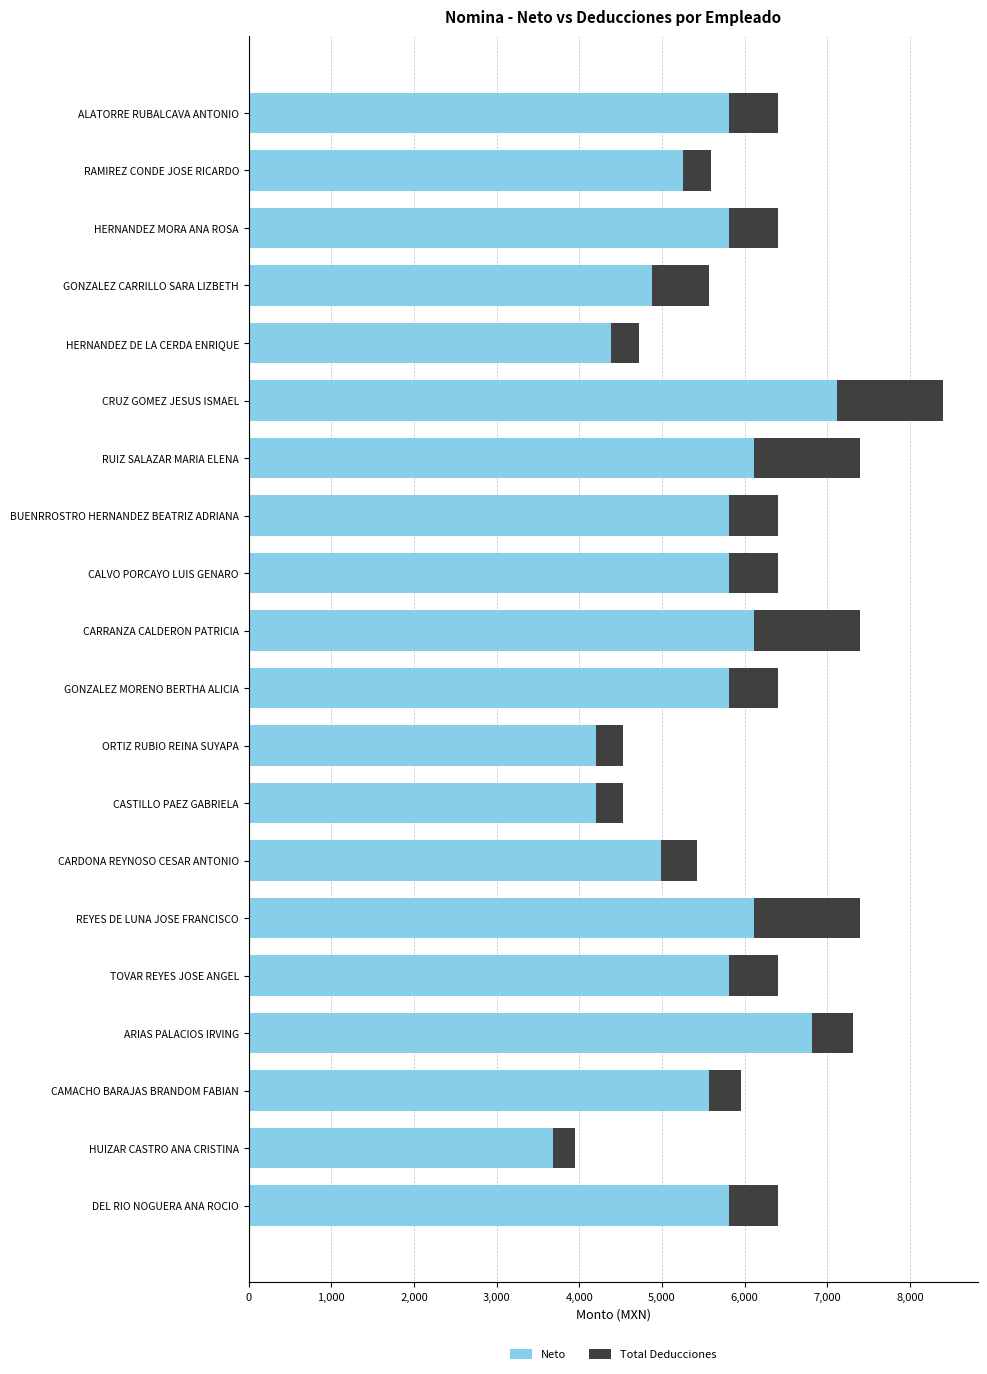

Is it true that Neto equals 4982.4 at CARDONA REYNOSO CESAR ANTONIO?

True